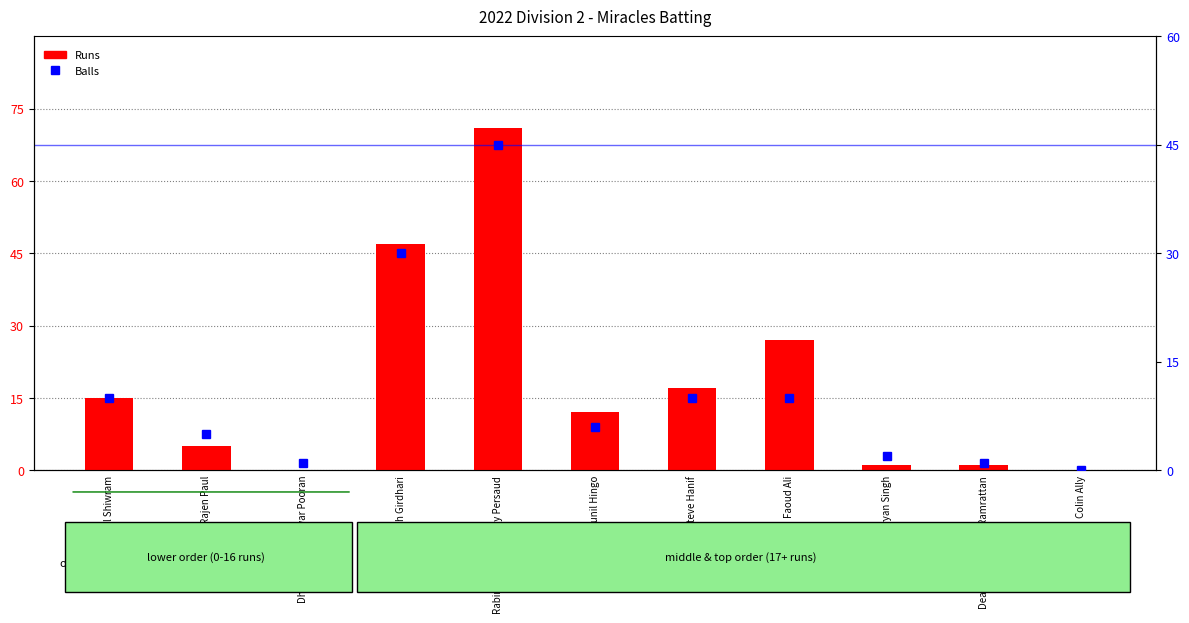

Rank the series at Dhaneshwar Eshwar Pooran from highest to lowest value.

Balls, Runs